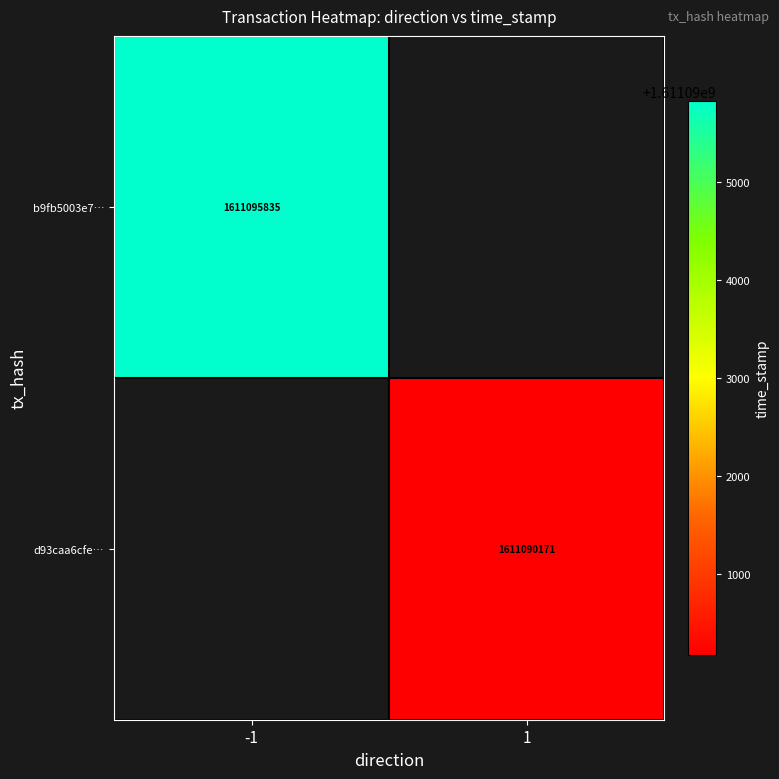

The b9fb5003e7… series shows 1015837229 at -1. True or false?

False